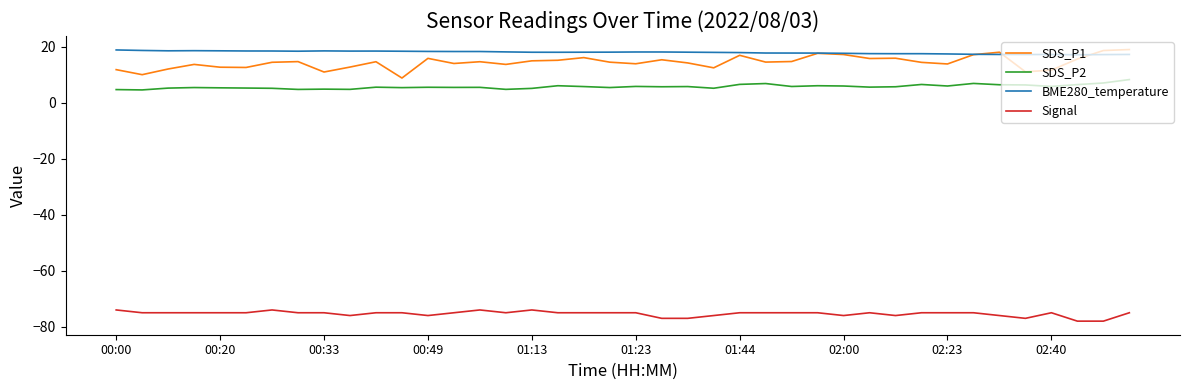

Which series has the largest range (max minus min)?

SDS_P1